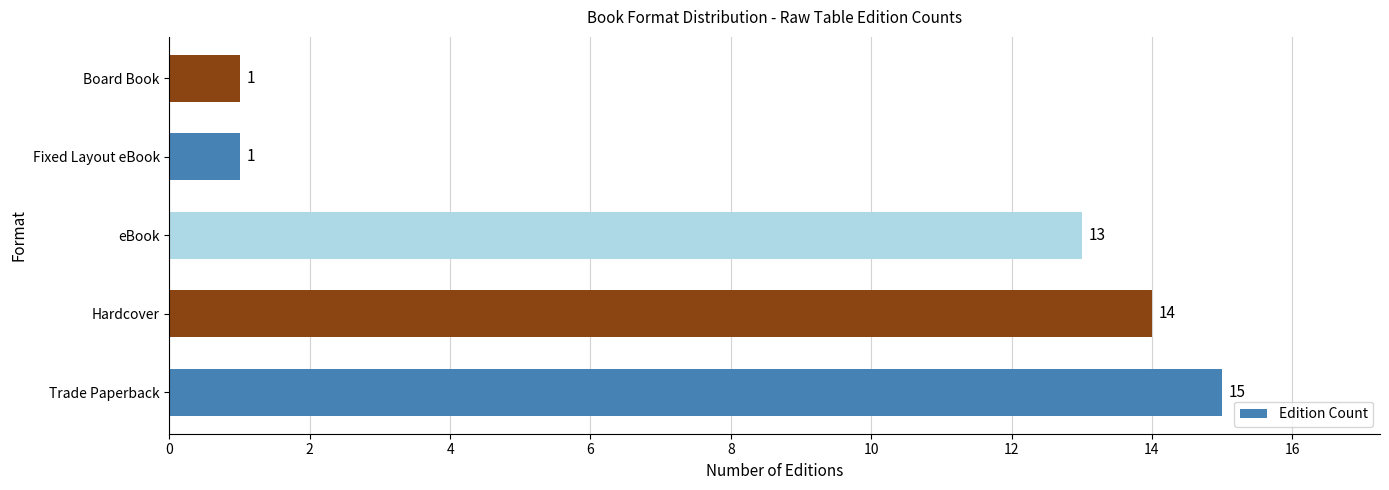

The chart shows a value of 5 at Trade Paperback. True or false?

False